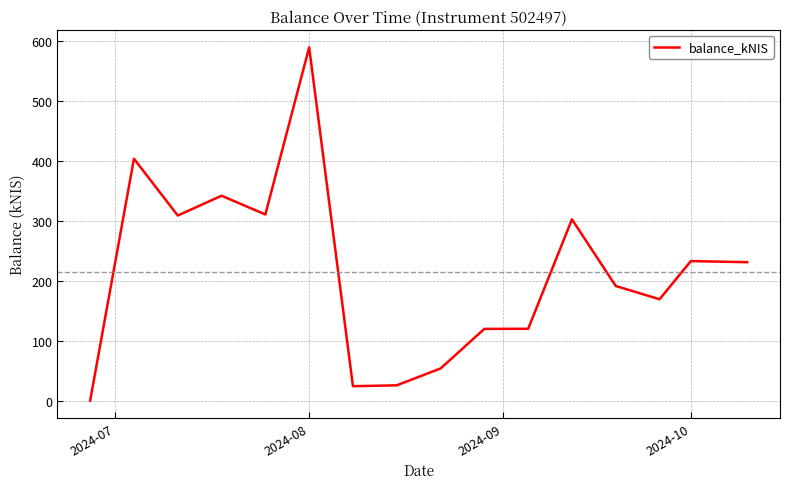

Does the chart display data point markers on the line(s)?

No